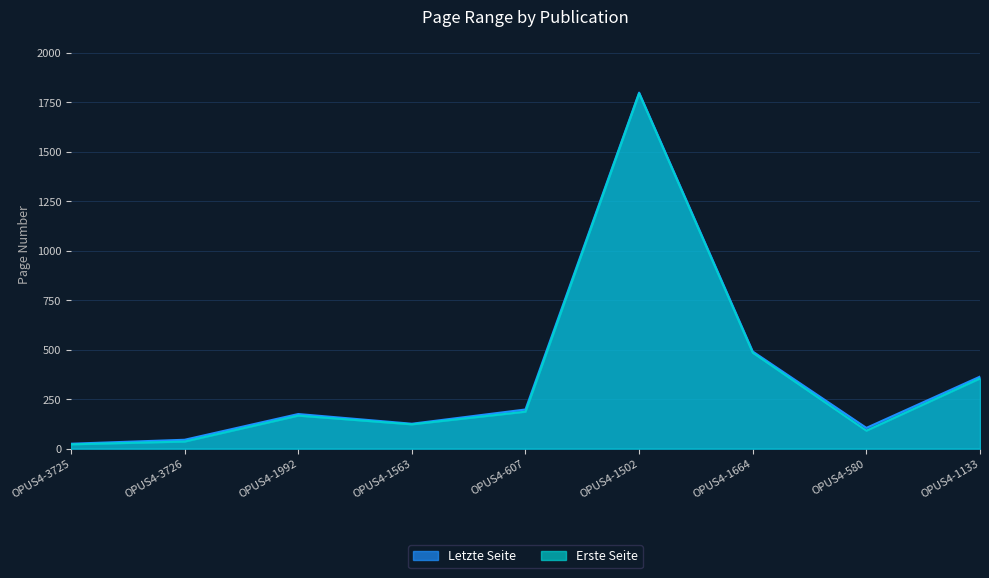

How many interior local valleys does the Letzte Seite series have?

2